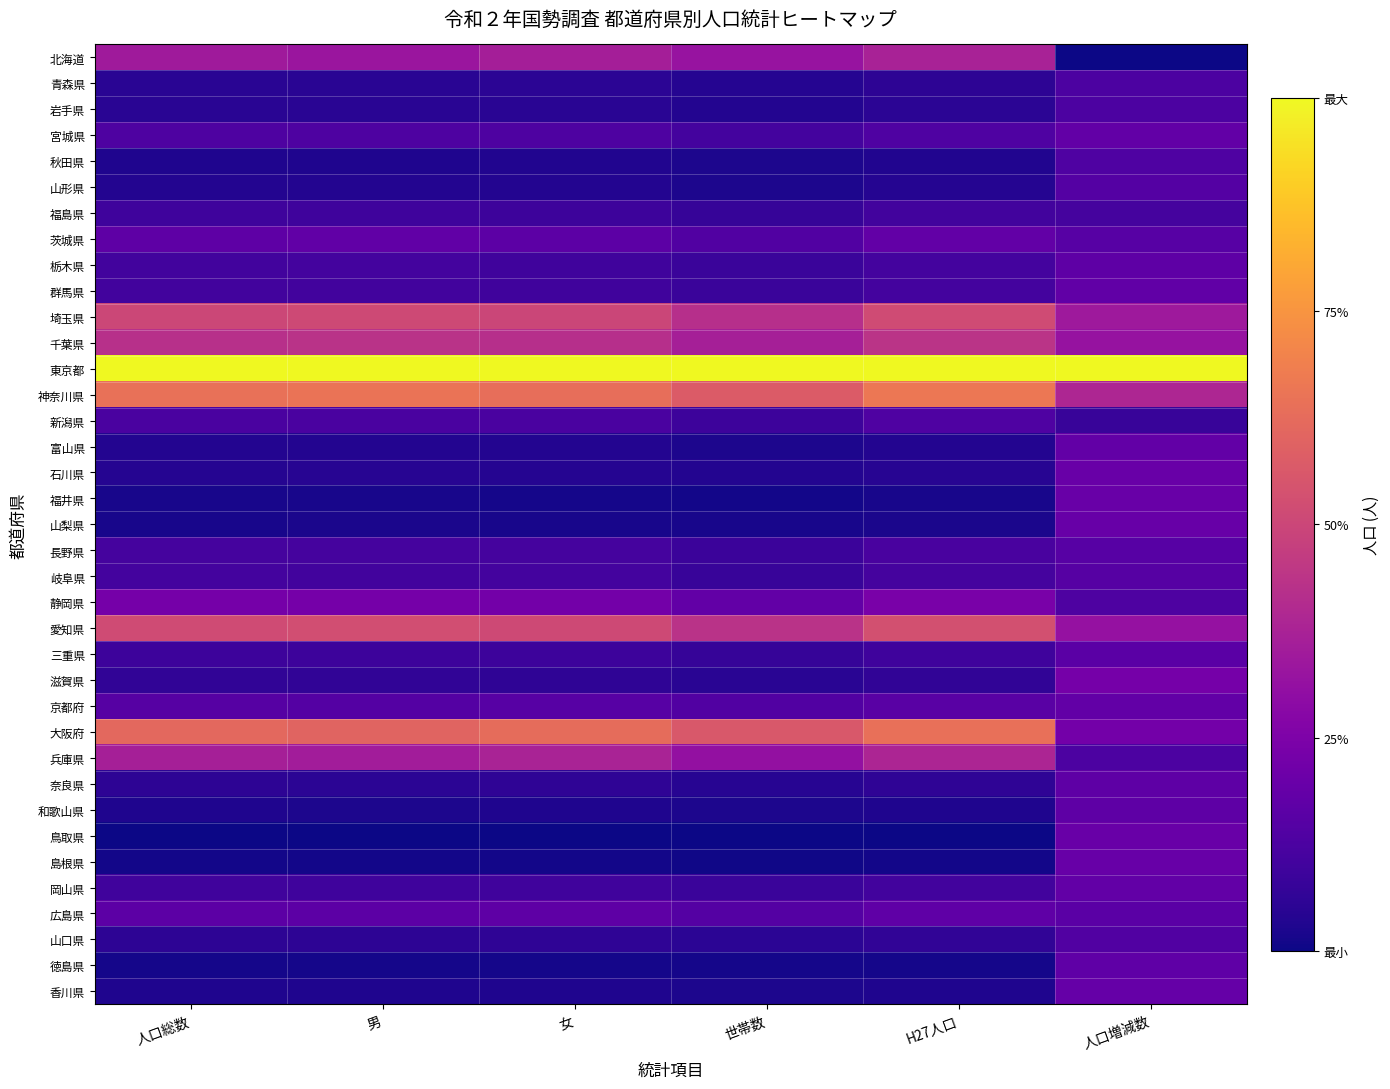

How many series are shown in this chart?

37